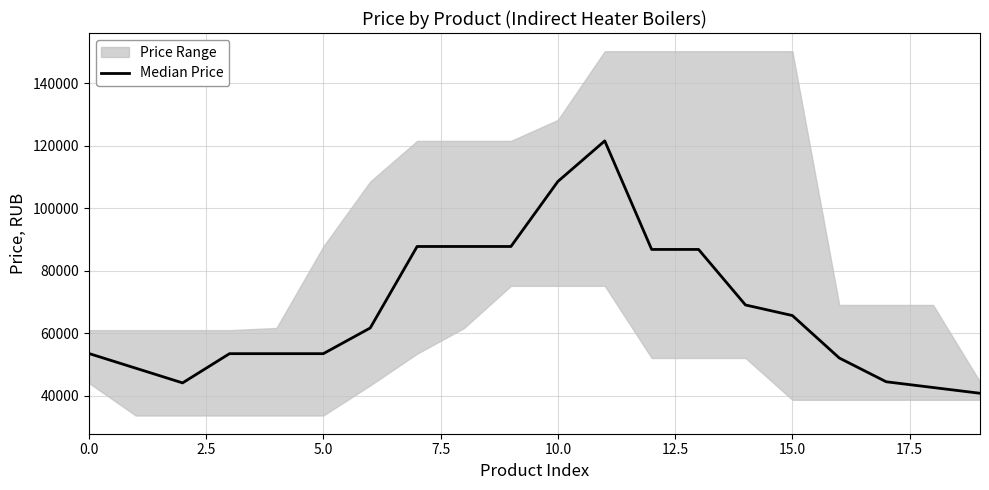

How many points are higher than both their immediate neighbors (excluding endpoints)?

1